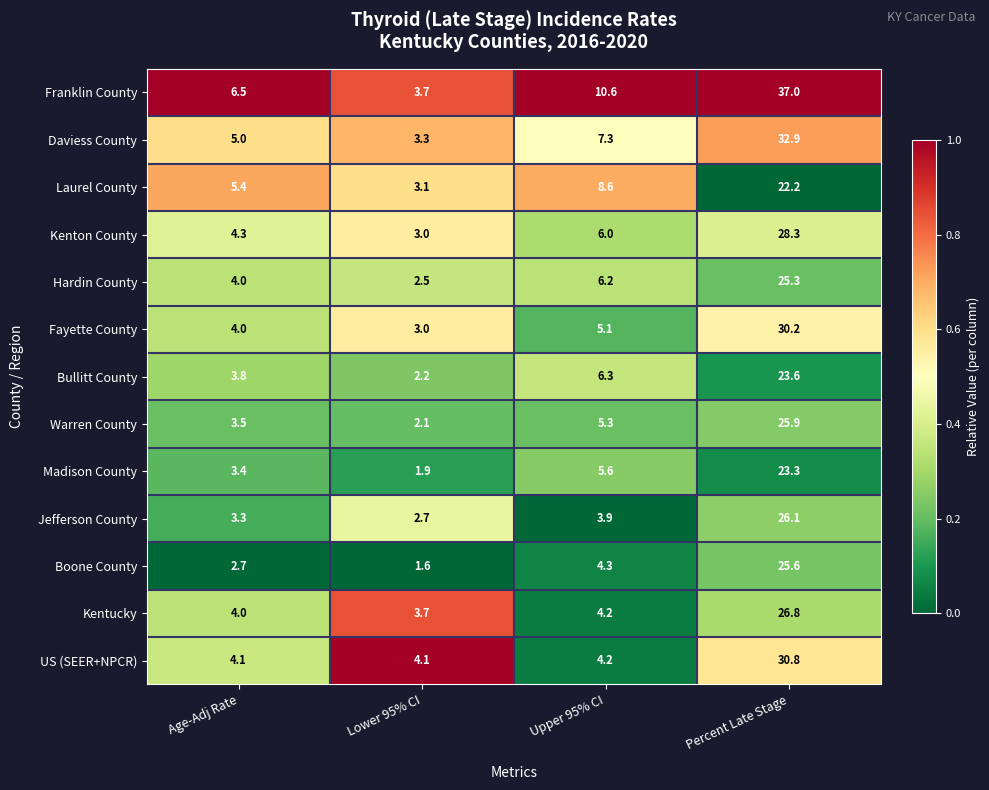

Rank the categories by Franklin County value from lowest to highest.

Lower 95% CI, Age-Adj Rate, Upper 95% CI, Percent Late Stage